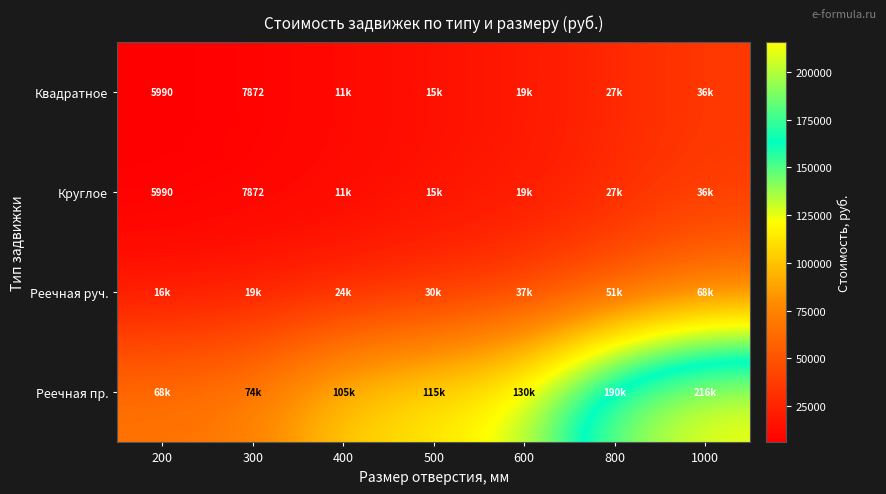

What is the difference between the second highest and second lowest values in the Реечная пр. series?

116571.5